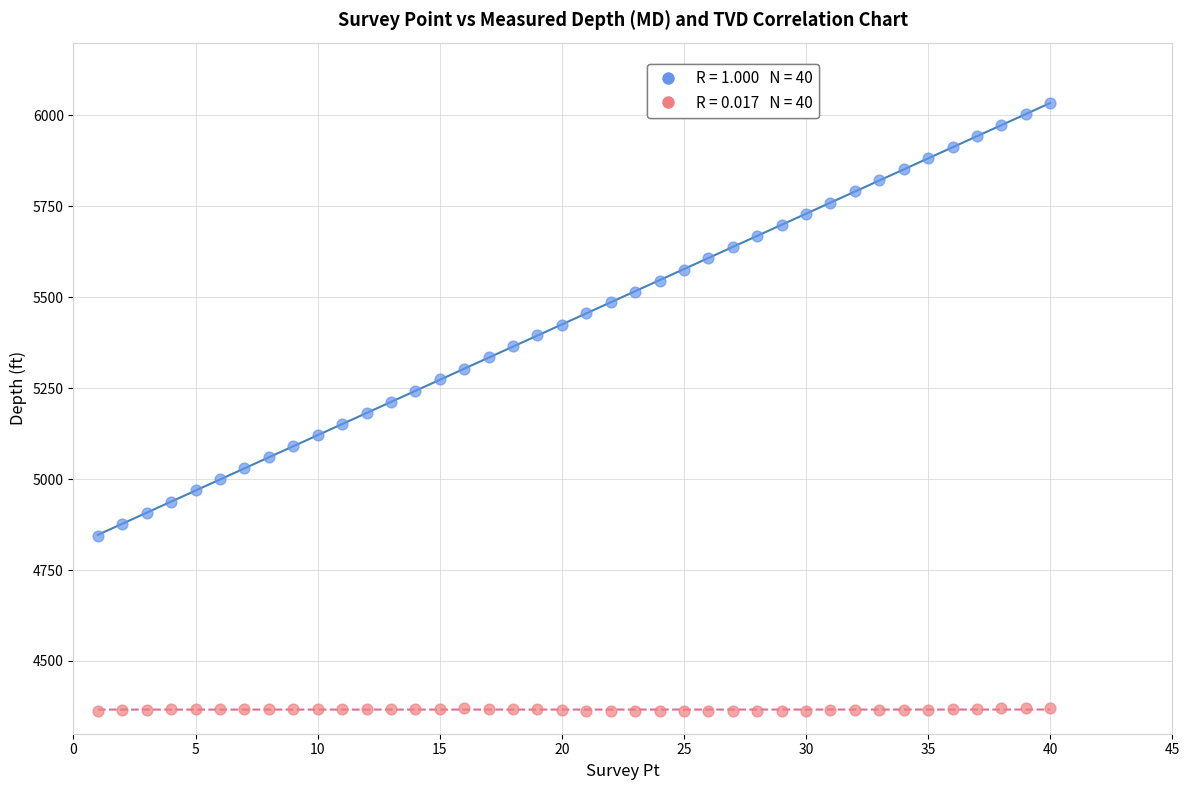

Across all data points, what is the range of Y values (max minus min)?

1671.6